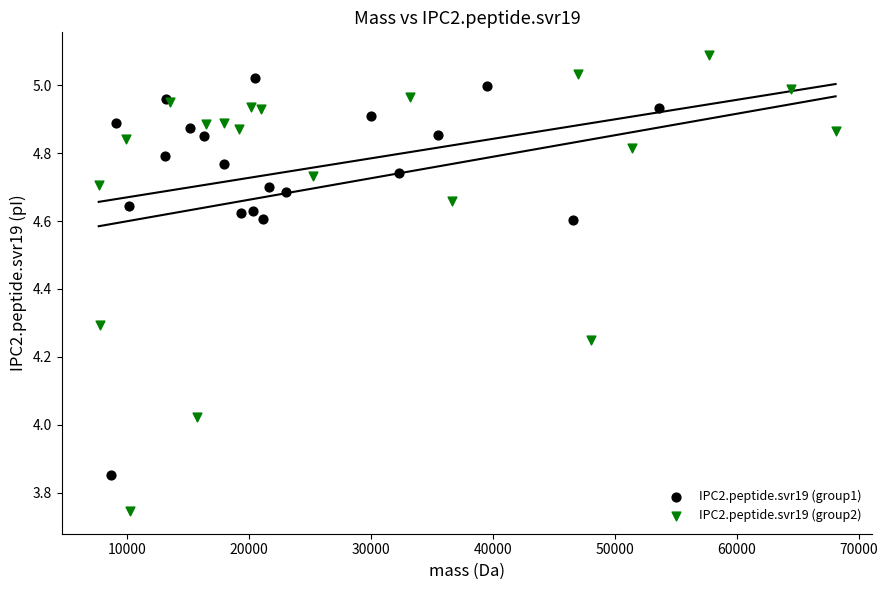

Which series has the largest Y range (max minus min)?

IPC2.peptide.svr19 (group2)